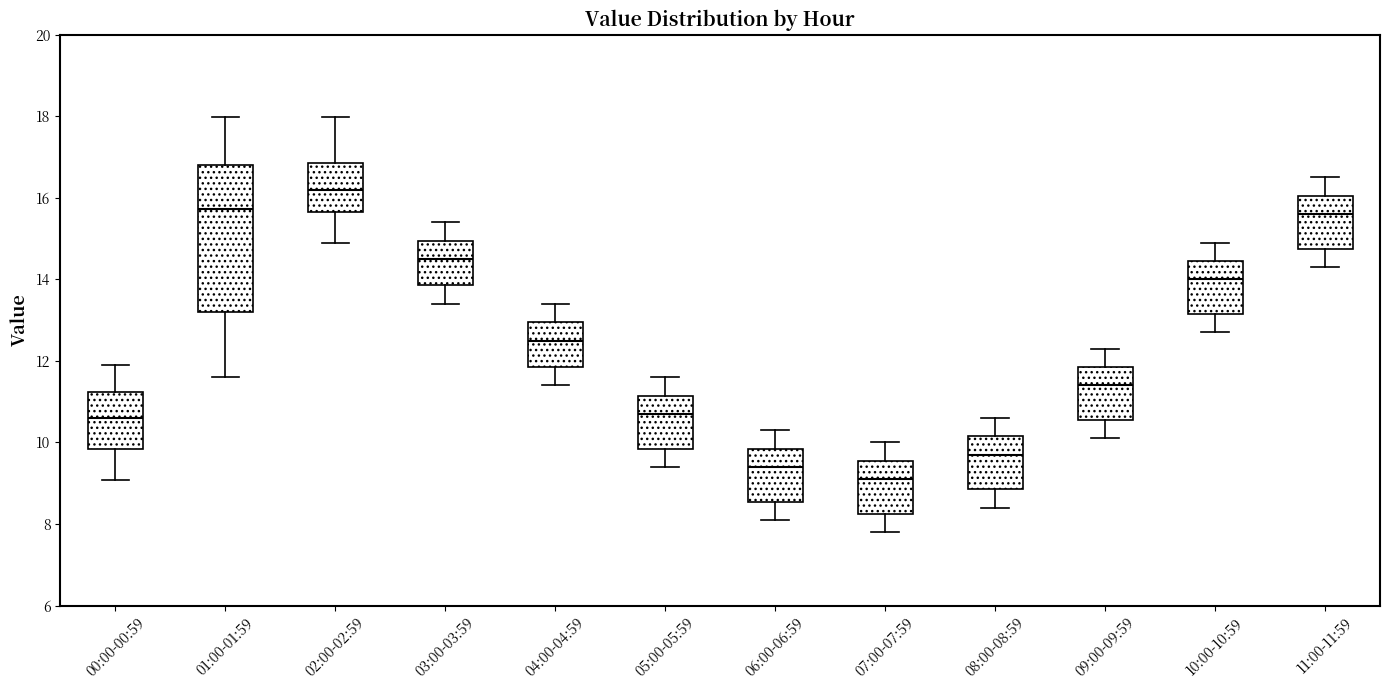

Which box is the tallest, from its lower edge to its upper edge?

01:00-01:59